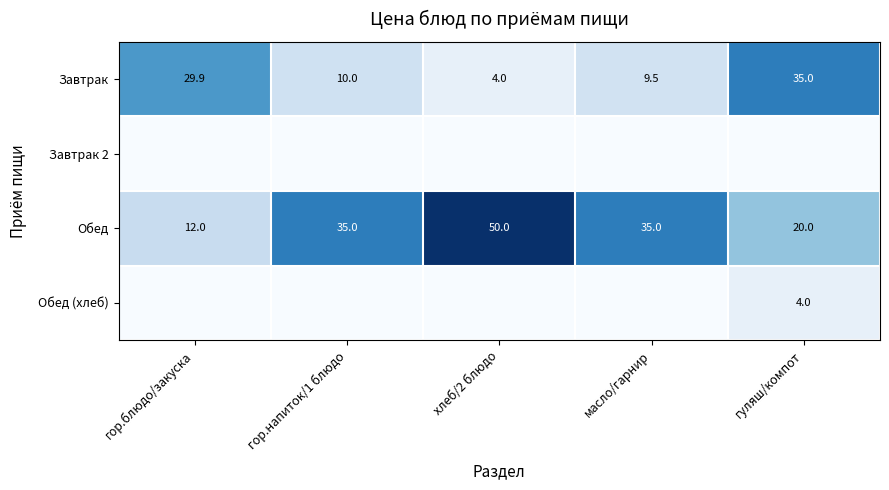

Rank the categories by Завтрак value from highest to lowest.

гуляш/компот, гор.блюдо/закуска, гор.напиток/1 блюдо, масло/гарнир, хлеб/2 блюдо